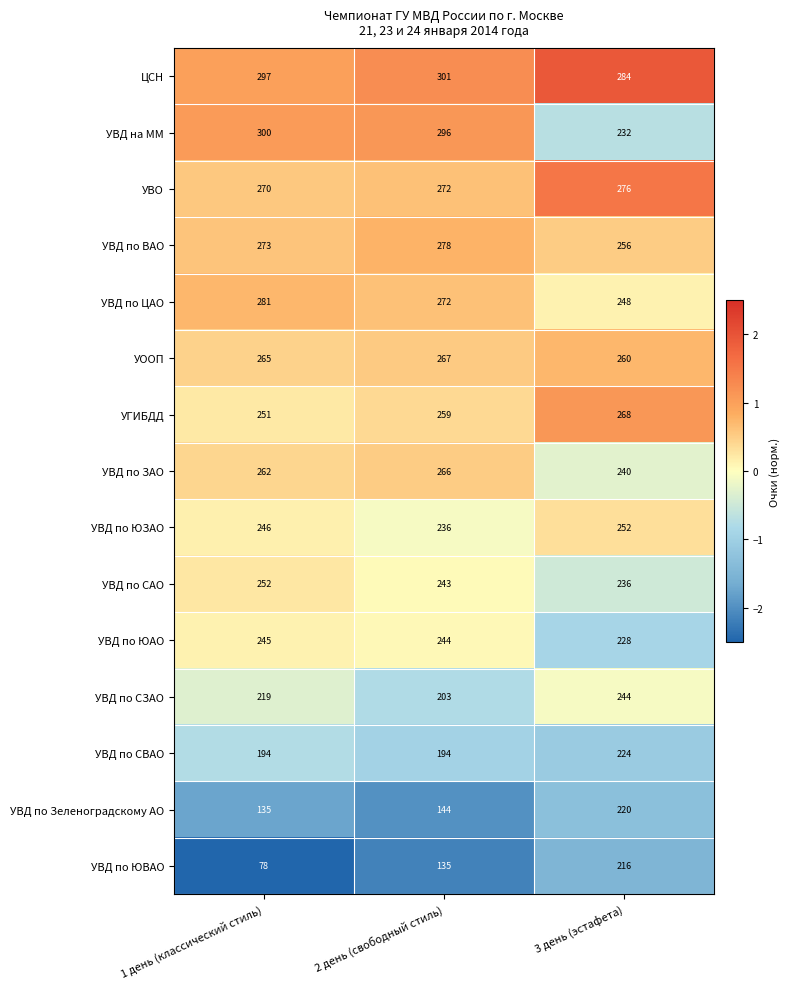

The УВД по ЮАО series shows 245 at 1 день (классический стиль). True or false?

True